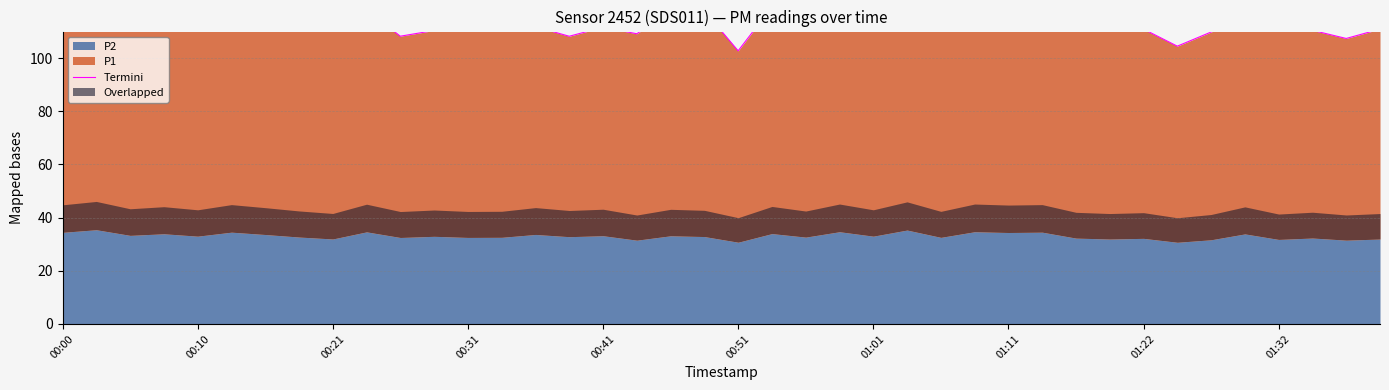

At which category does the data reach its first local valley?

00:10